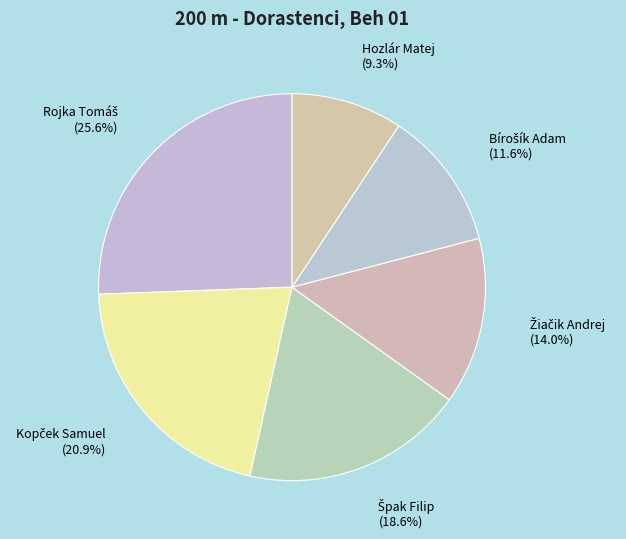

Is there any slice that represents more than half of the pie?

No